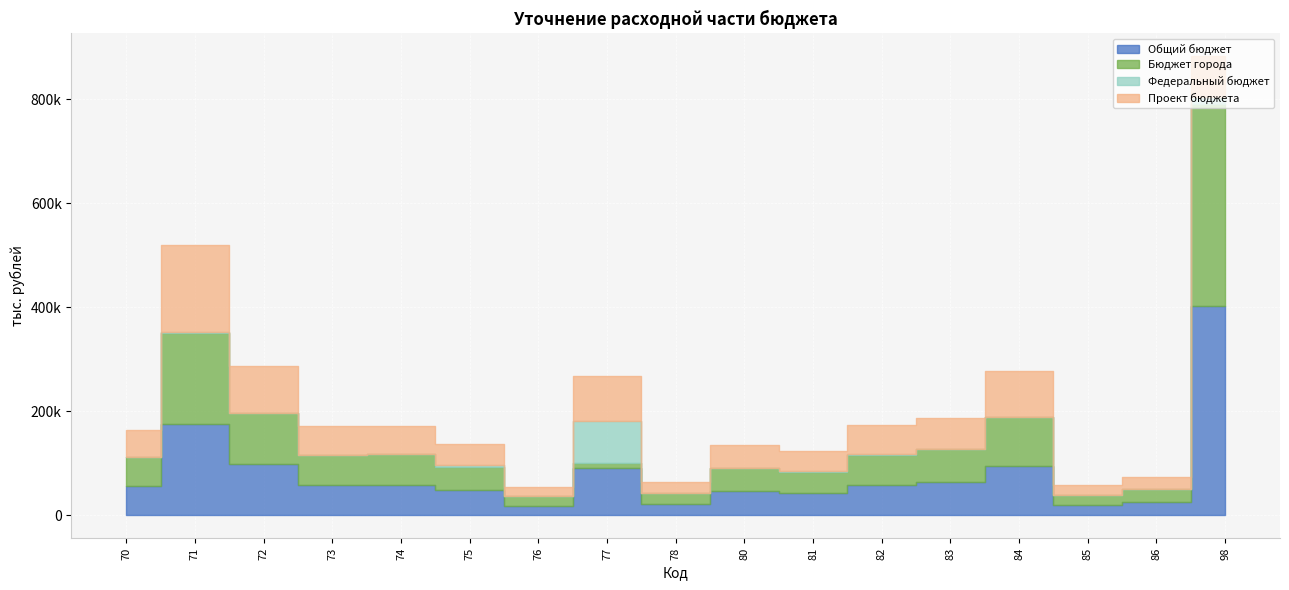

At which category is the sum across all series the highest?

98